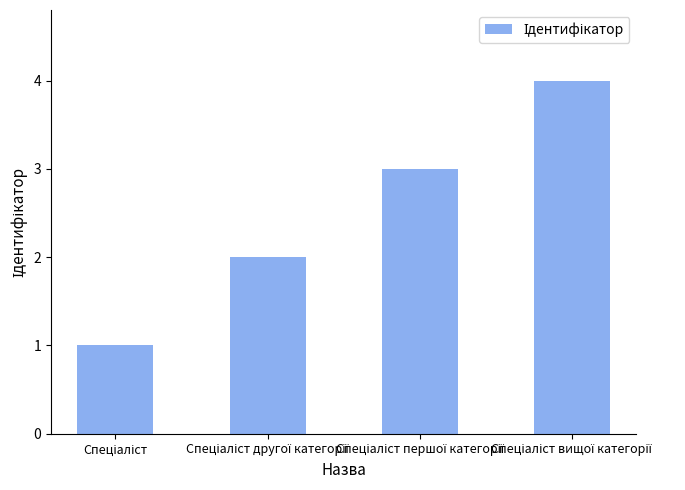

What is the smallest value displayed?

1